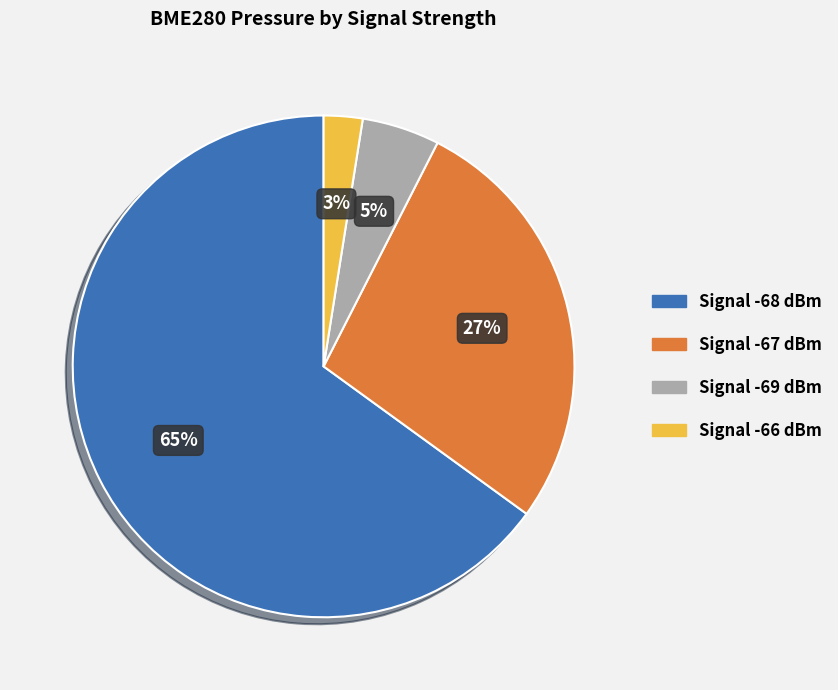

Is there a majority slice in this chart?

Yes